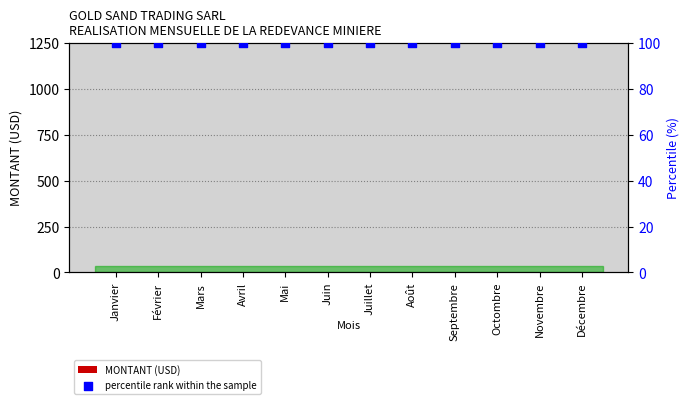

Which series has the widest spread of Y values?

MONTANT (USD)